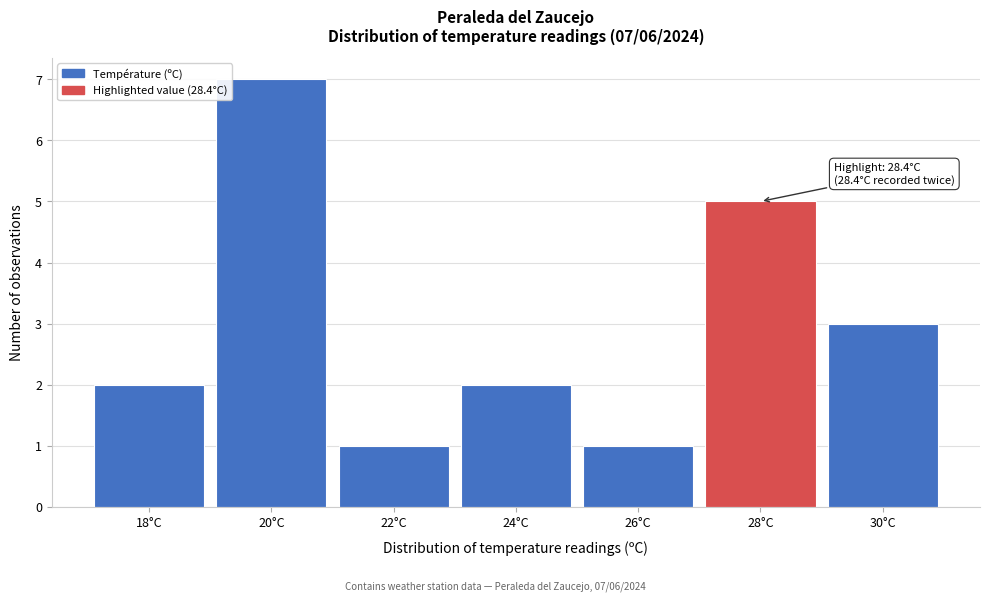

Reading right to left, extract all data points from this chart.

3	5	1	2	1	7	2